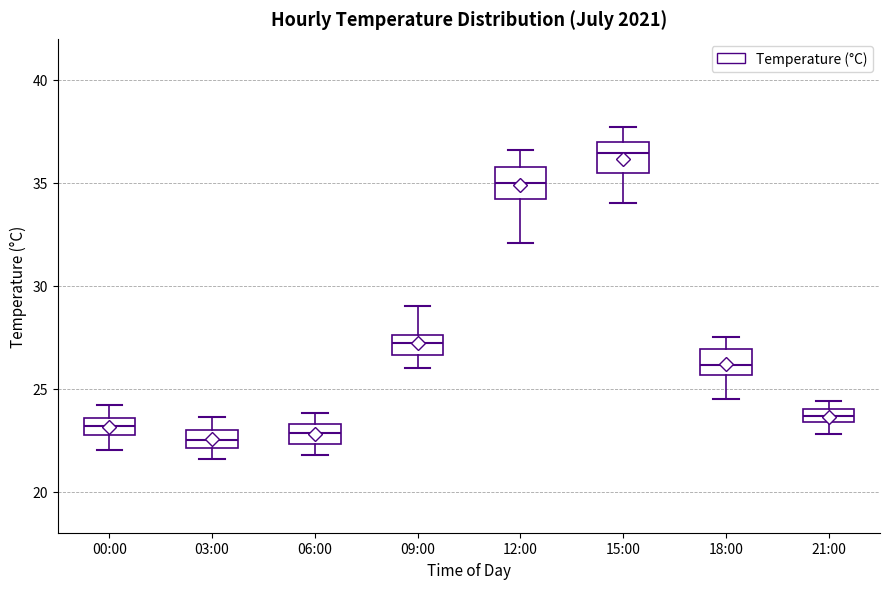

Where is the upper edge of the box for 03:00 on the y-axis? The values are not printed on the chart, so give them approximately, as read against the axis.

23.0